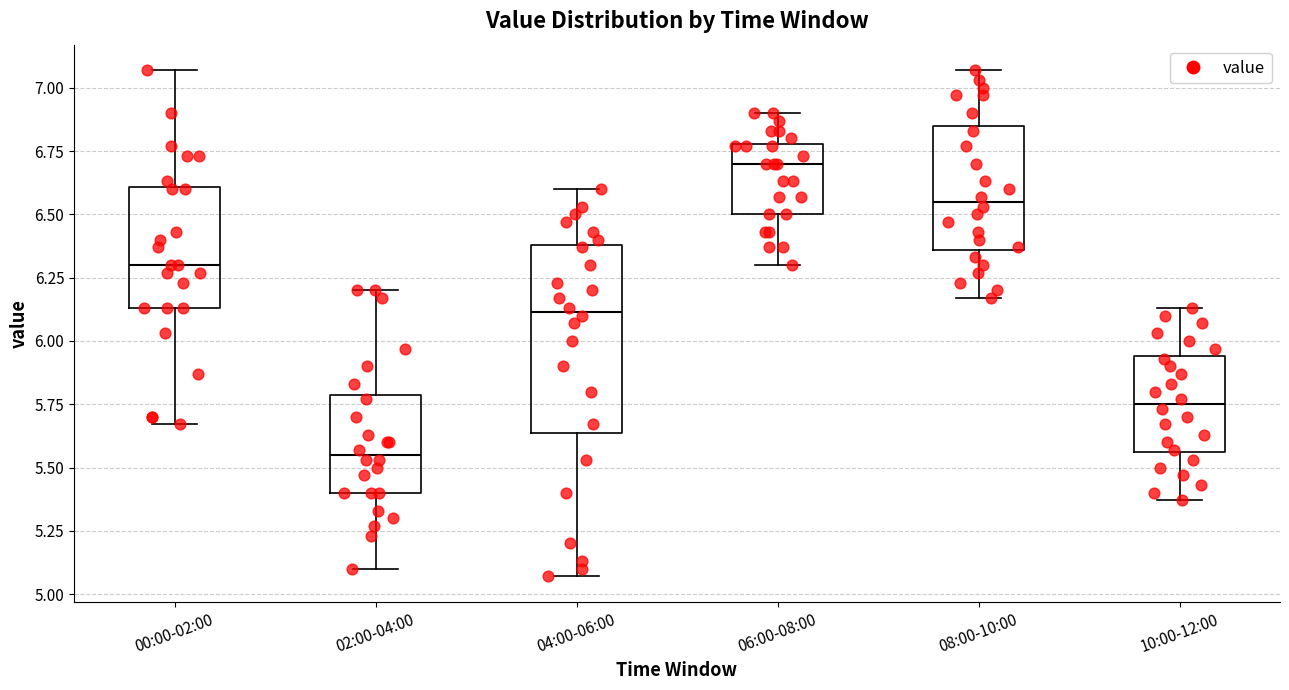

Comparing the boxes themselves (not the whiskers), which one is the tallest?

04:00-06:00